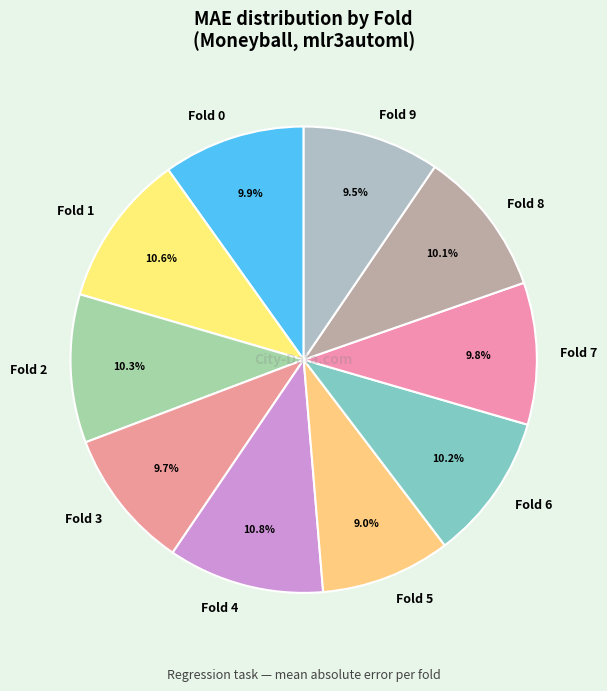

Which has a higher value, Fold 4 or Fold 3?

Fold 4